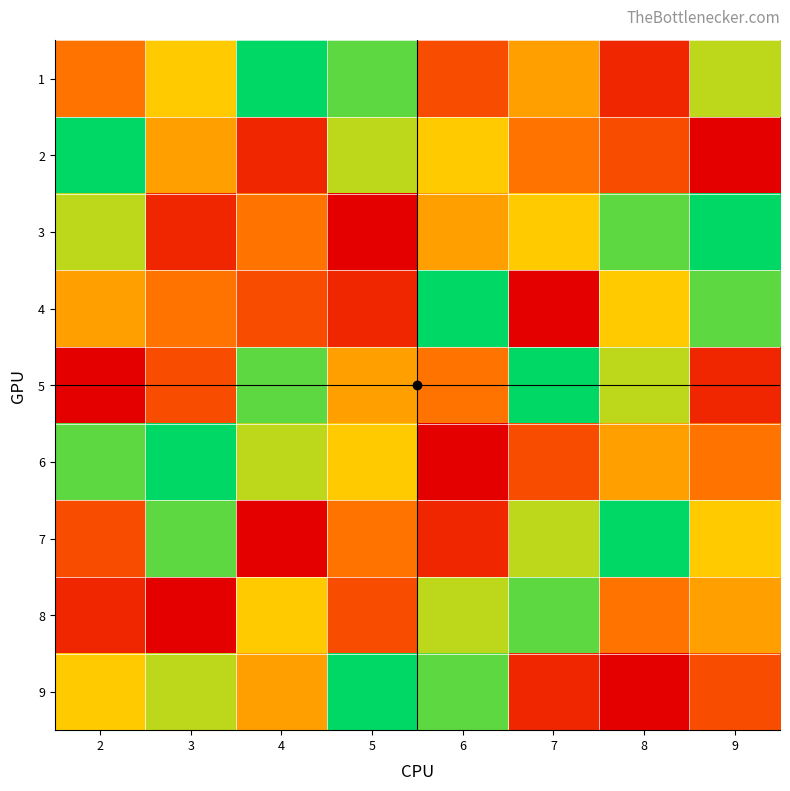

Which label corresponds to the largest value in the chart?

4